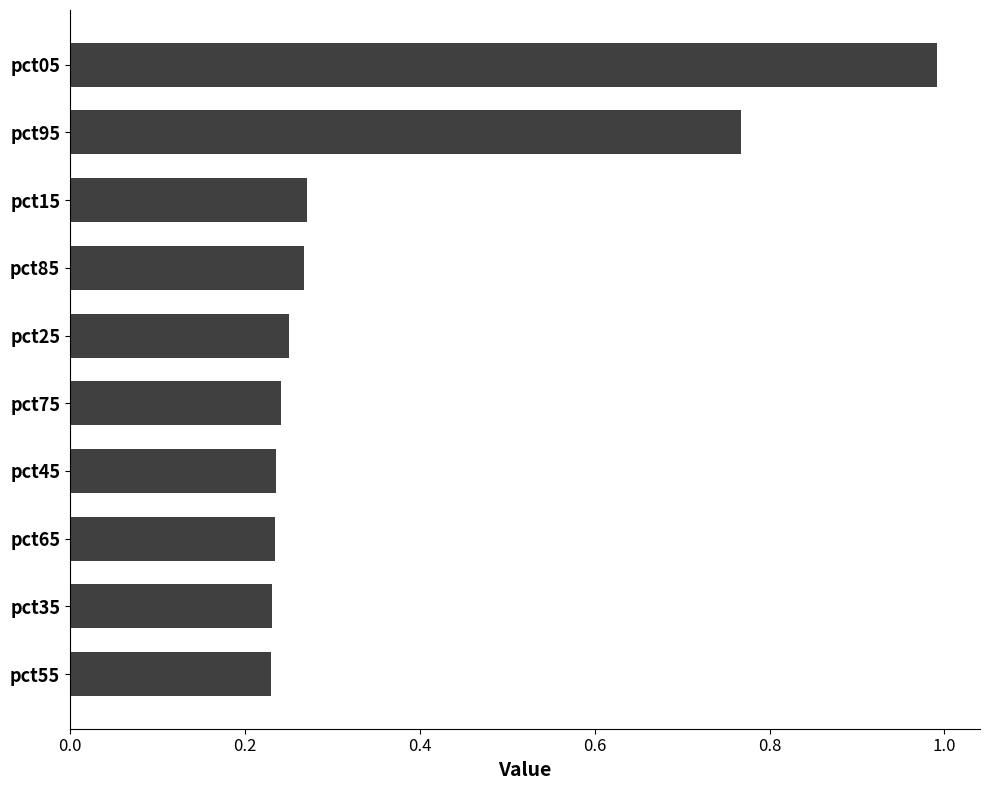

What position from the bottom is pct15?

8